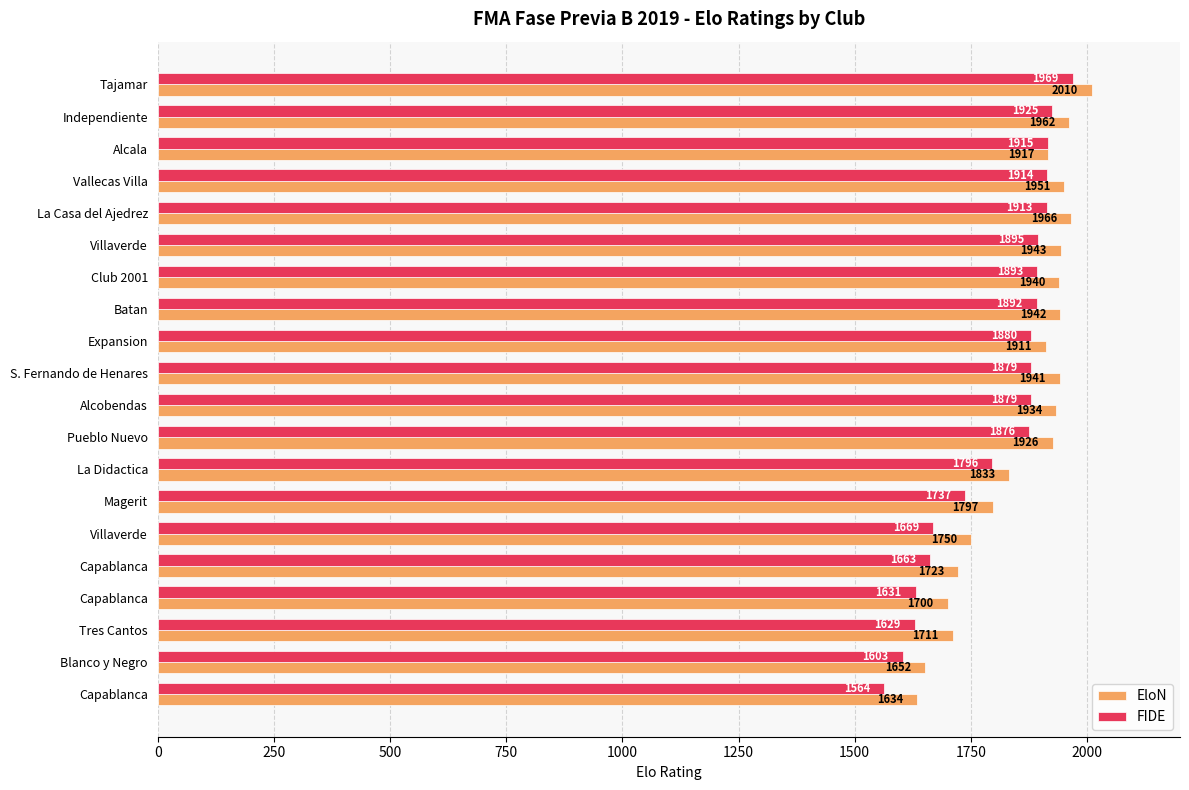

How many values in the FIDE series are below 1879?

9